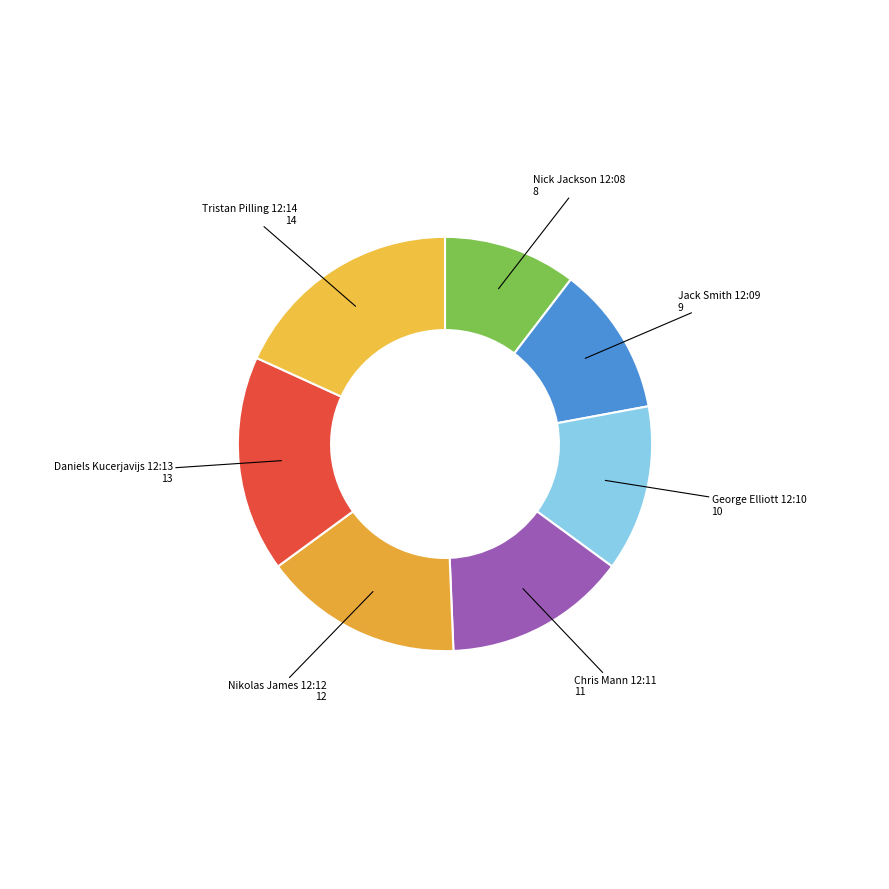

How many slices are in this pie chart?

7